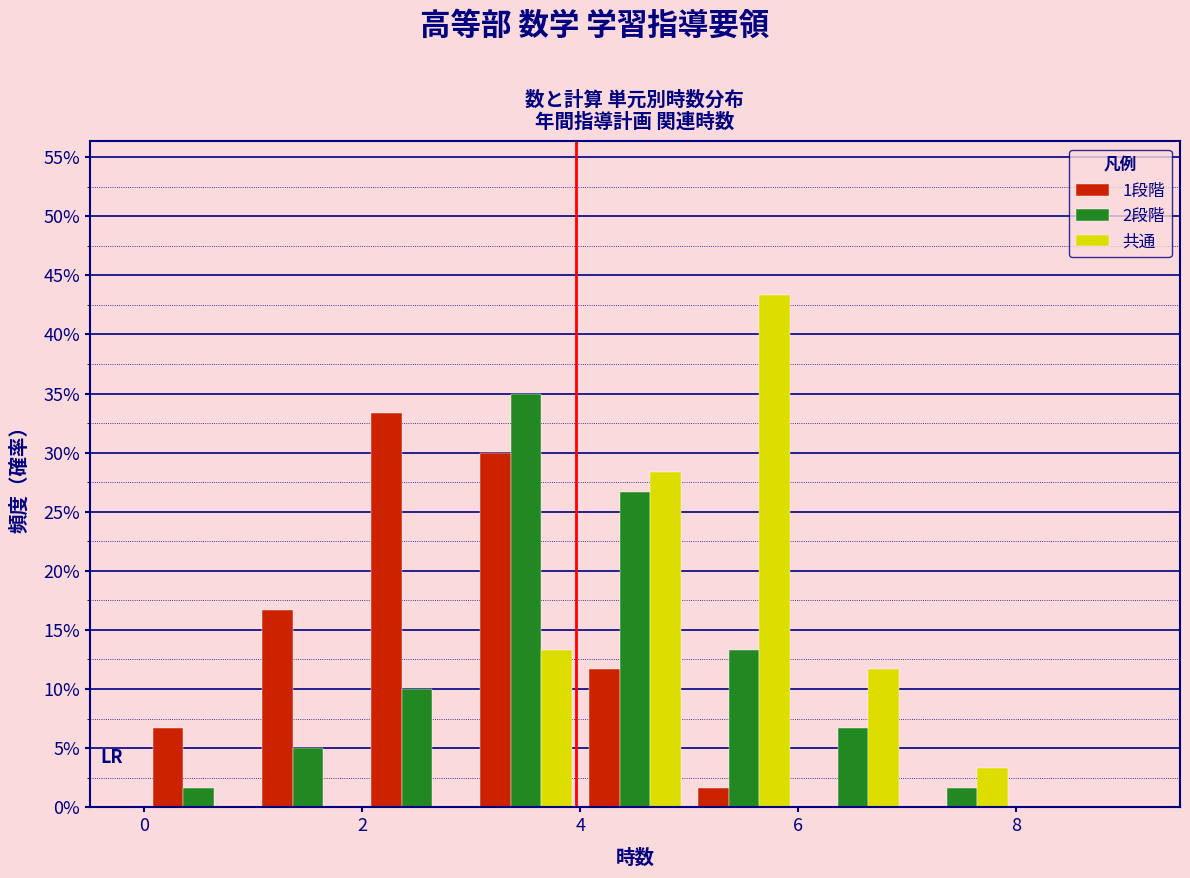

What is the height of the 1段階 bar covering 1 to 2 on the x-axis? The values are not printed on the chart, so give them approximately, as read against the axis.

16.5